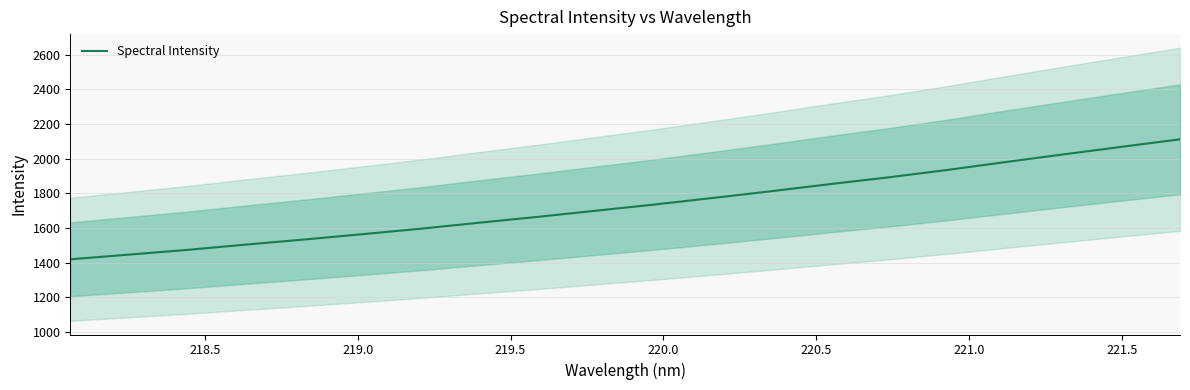

Does the chart have visible grid lines?

Yes